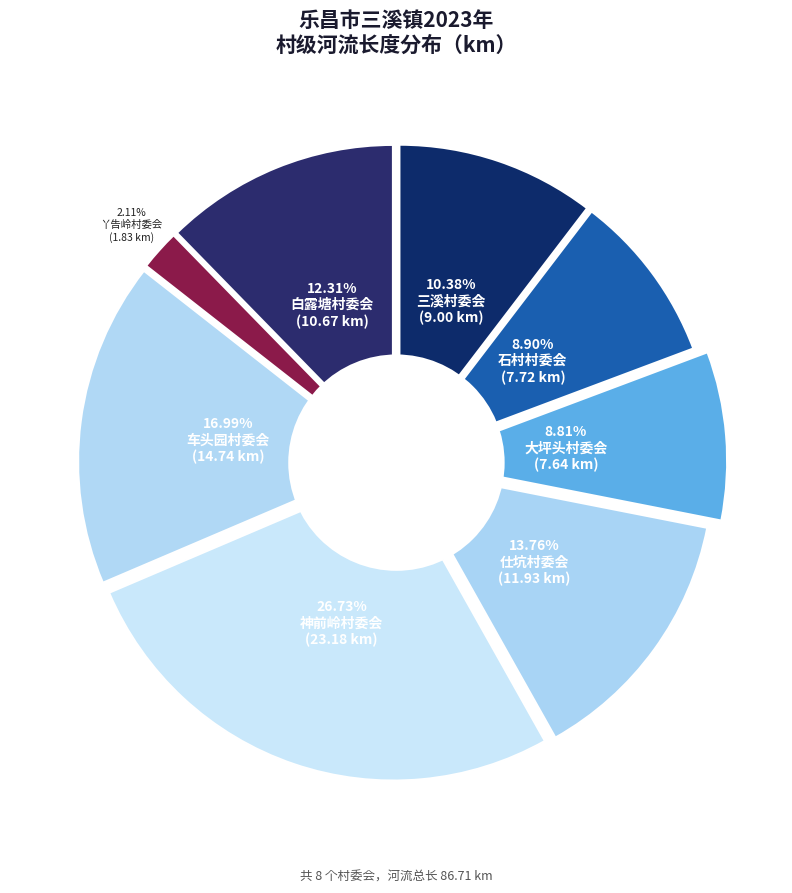

The 仕坑村委会 slice represents 29% of the pie. True or false?

False